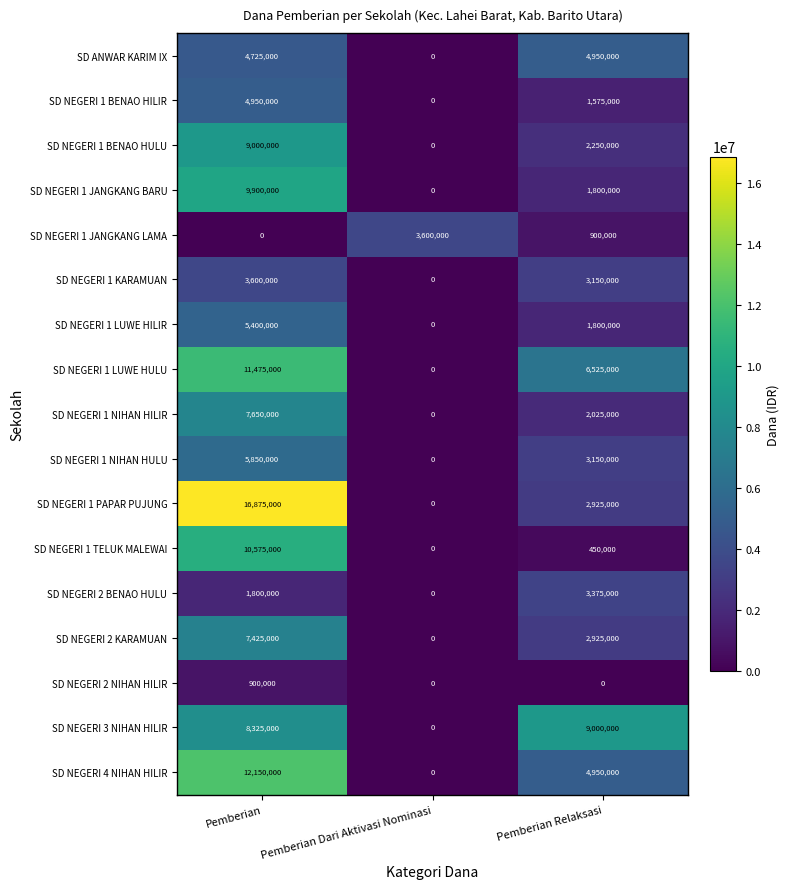

The SD NEGERI 1 BENAO HULU series shows 2785888 at Pemberian. True or false?

False